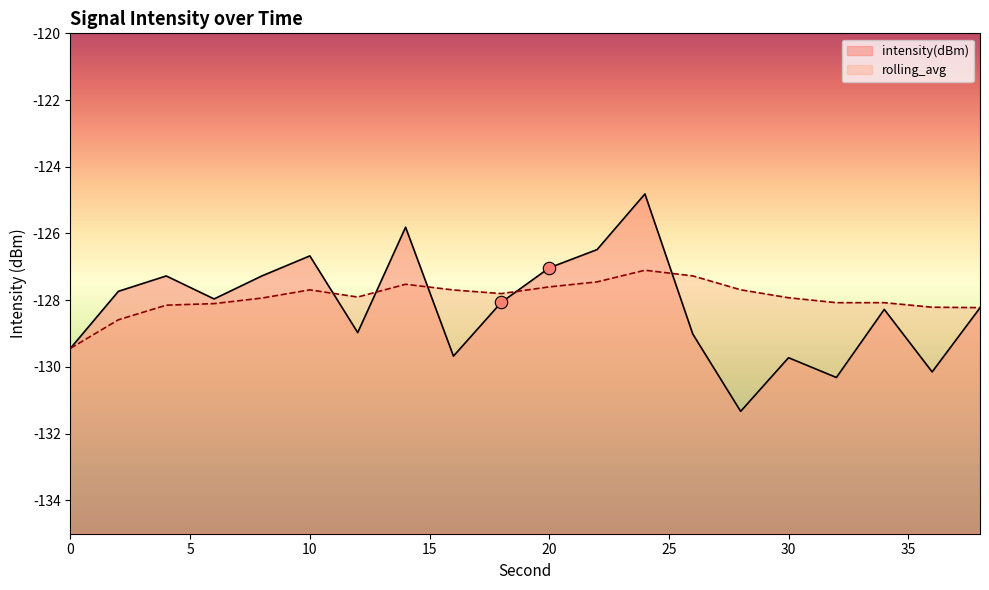

What are all the series names shown in the legend?

intensity(dBm), rolling_avg